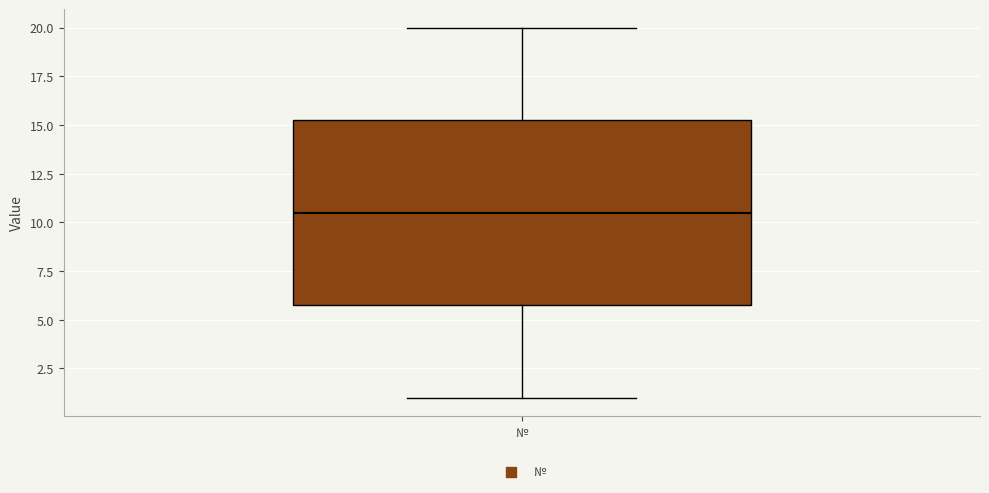

Where does the median line of the box for № sit on the y-axis? The values are not printed on the chart, so give them approximately, as read against the axis.

10.5